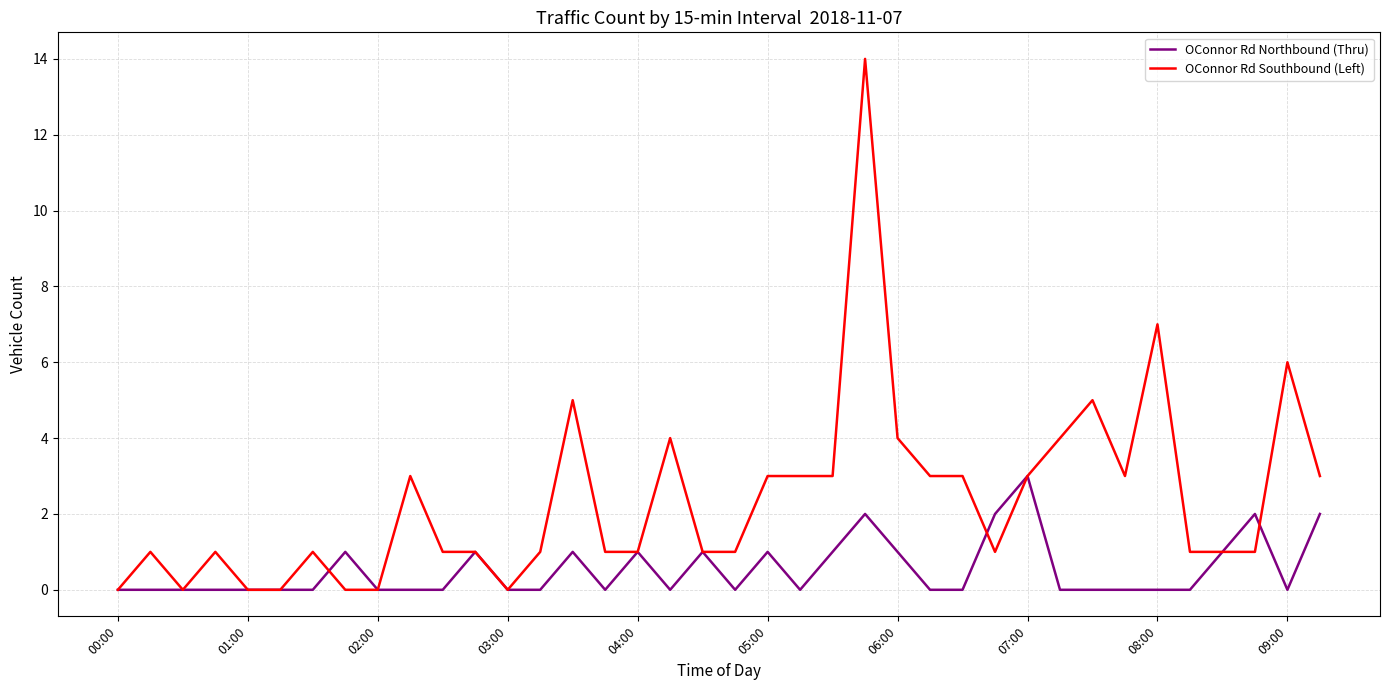

What is the greatest value displayed?

14